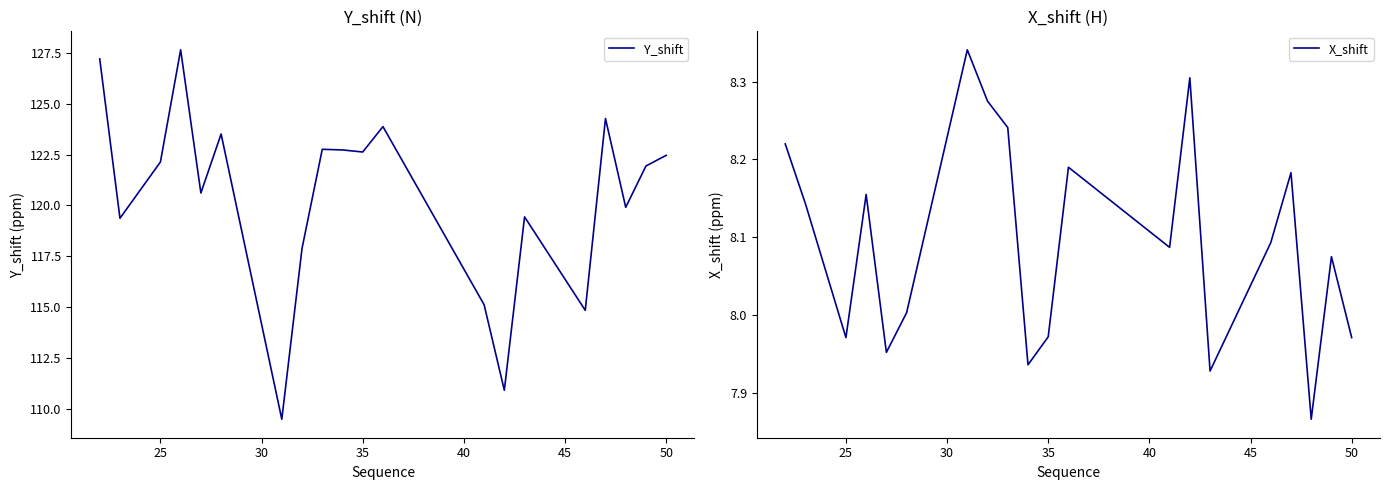

The Y_shift series shows 216.7 at 50. True or false?

False